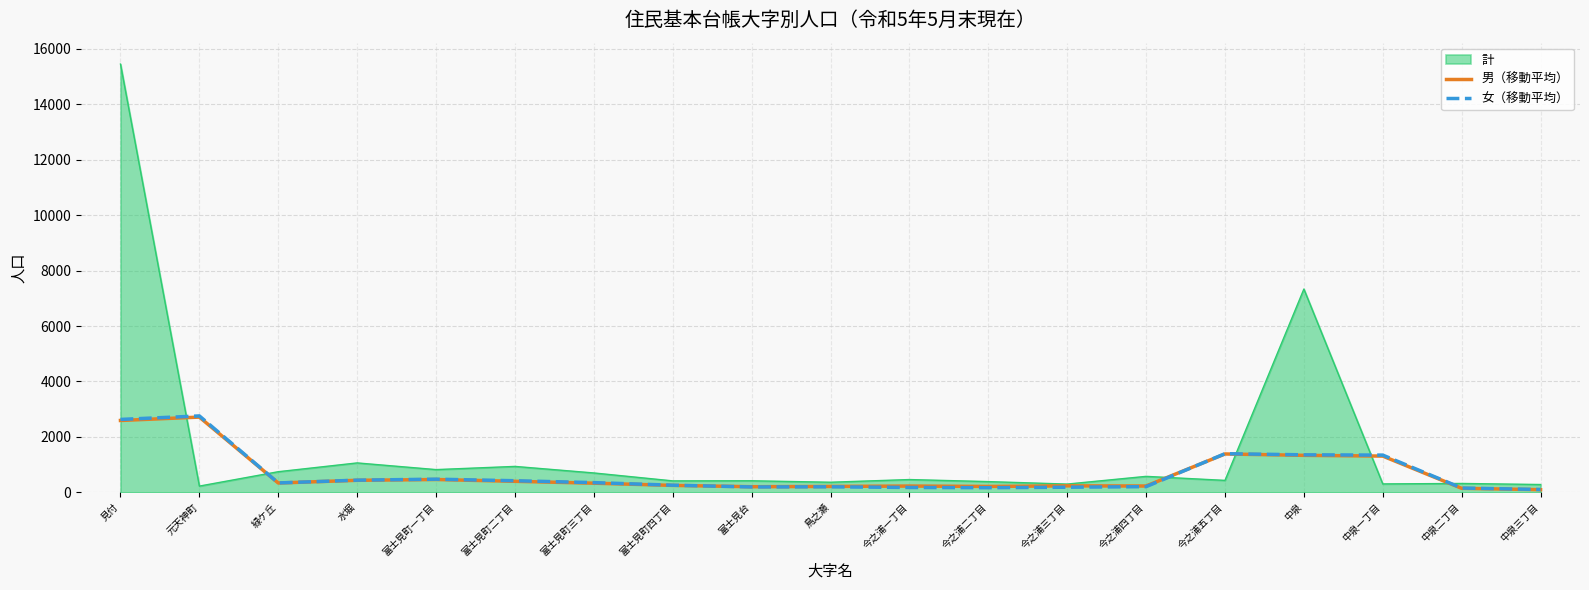

What is the maximum value for 女（移動平均）?

2758.0